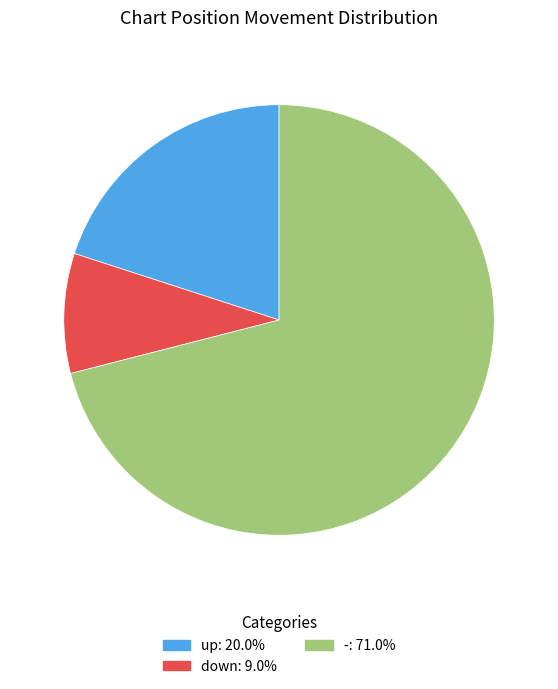

Do up and - together represent more than half of the pie?

Yes